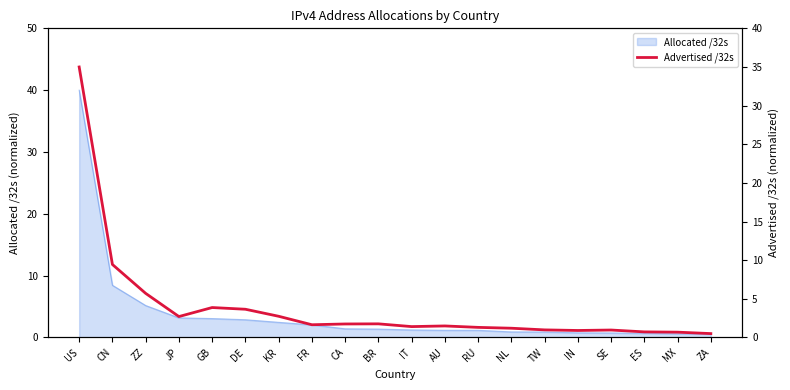

What is the difference between the values at CA and CN?

7.7